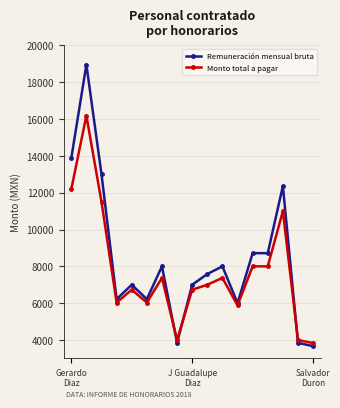

At how many categories does at least one series exceed 13967?

1